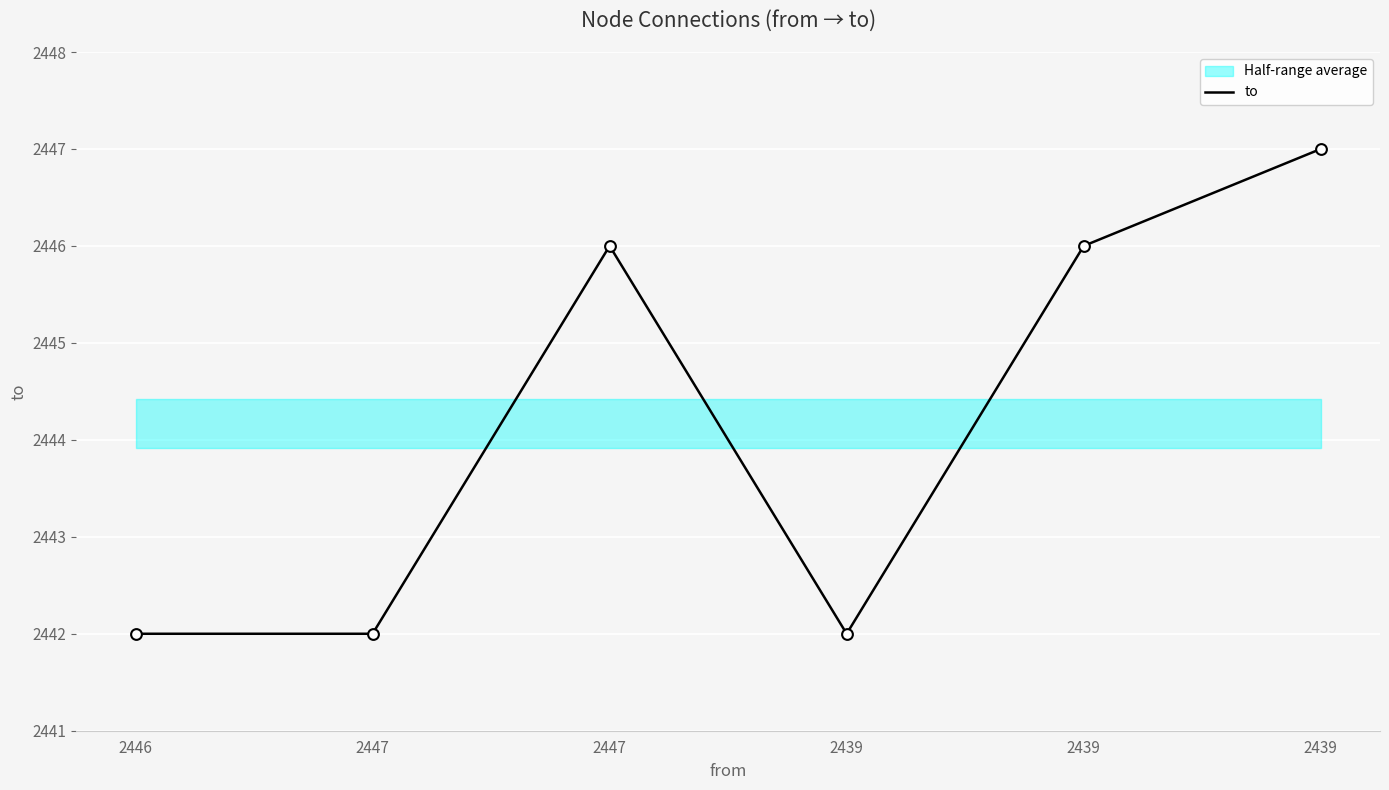

Between 2446 and 2447, which is larger?

2446